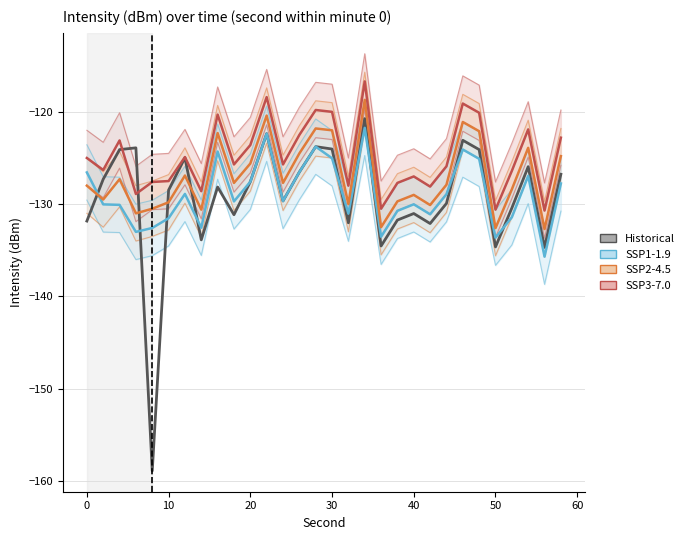

In SSP3-7.0, how many points are lower than both neighbors (excluding endpoints)?

10